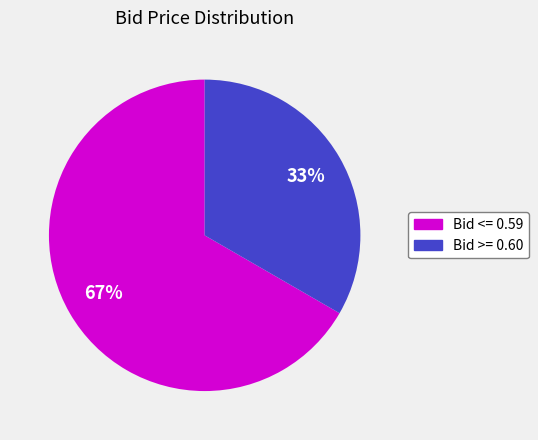

To the nearest percent, what is the average slice percentage?

50%